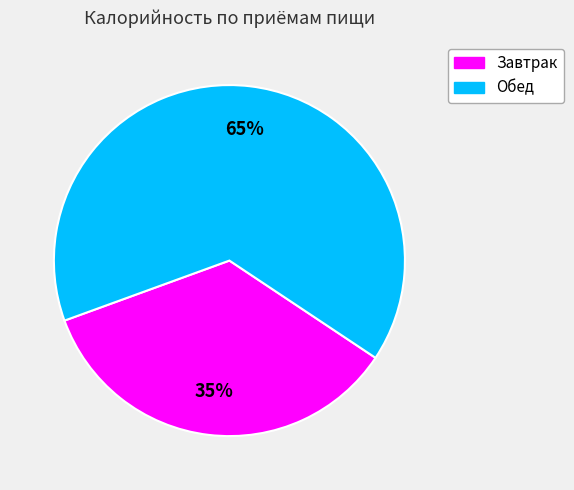

To the nearest percent, what portion does Завтрак represent?

35%